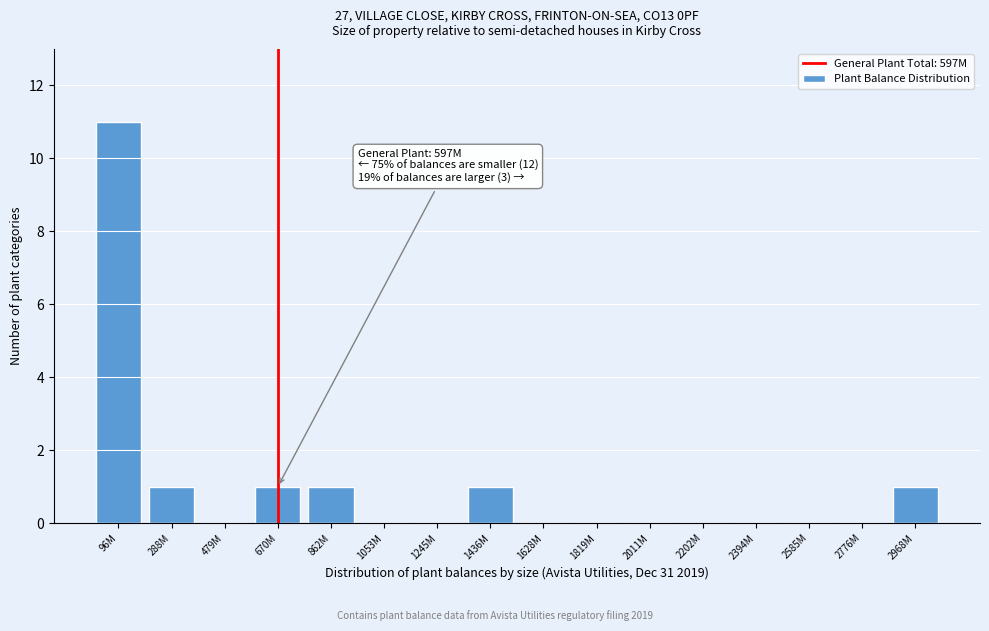

Reading right to left, transcribe all the data shown in this chart.

2968M=1	2776M=0	2585M=0	2394M=0	2202M=0	2011M=0	1819M=0	1628M=0	1436M=1	1245M=0	1053M=0	862M=1	670M=1	479M=0	288M=1	96M=11